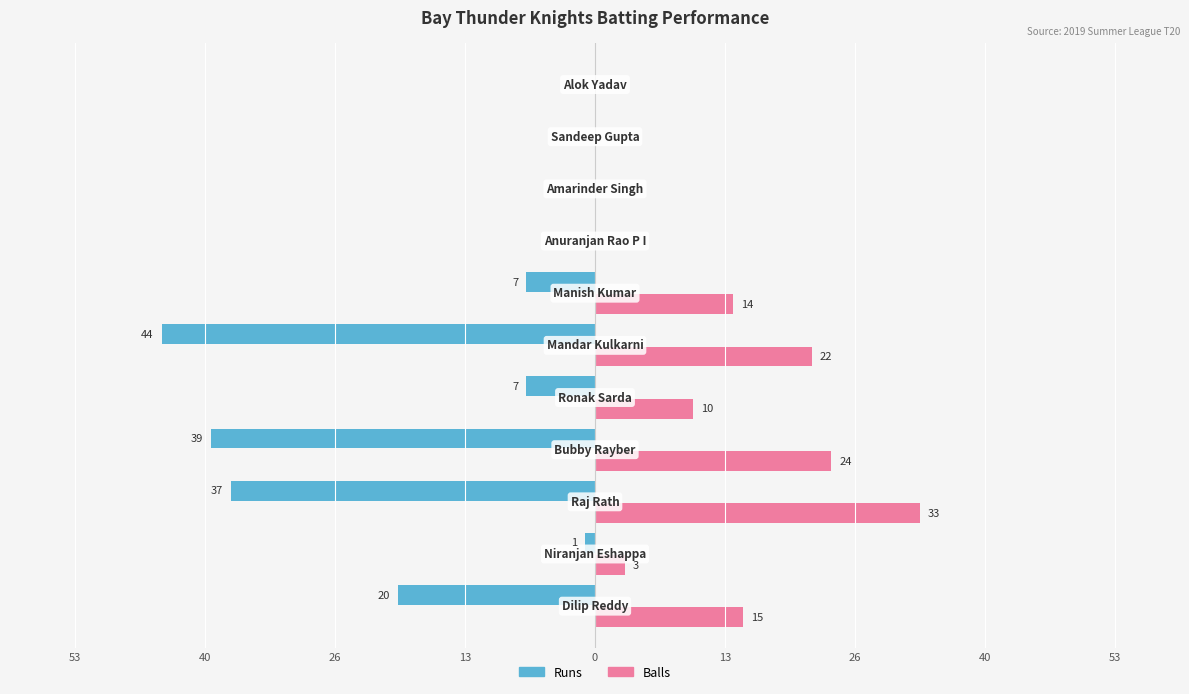

What is the value of the Balls bar at the 1st from the left?

15